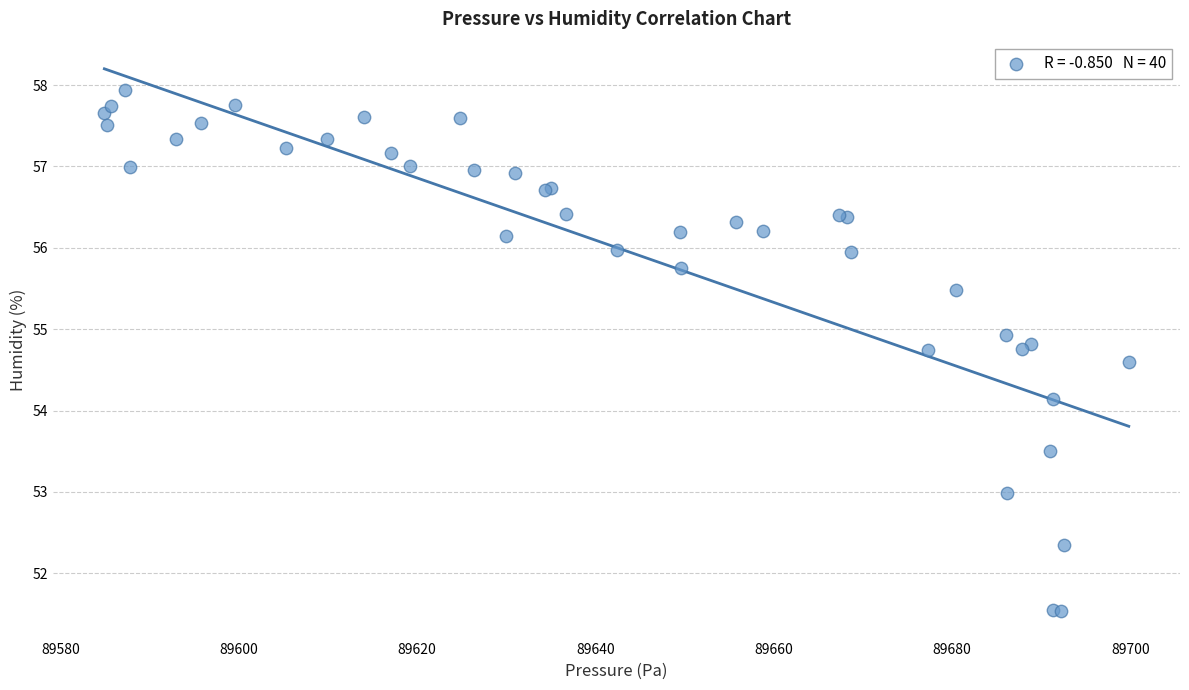

What Y value in the scatter plot is closest to 54?

54.1